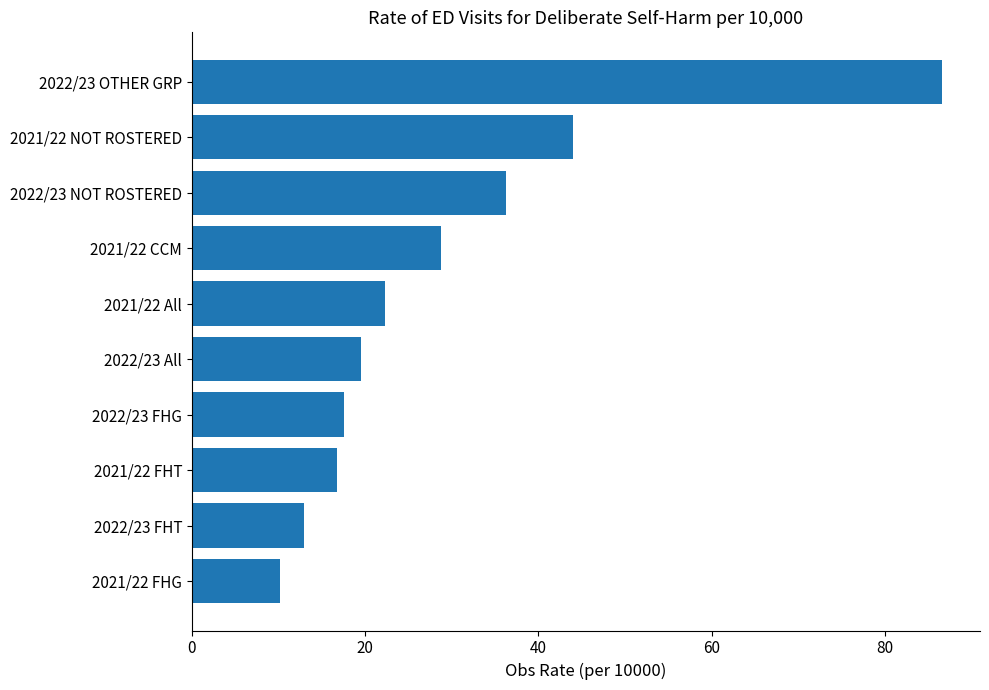

What is the greatest value displayed?

86.6